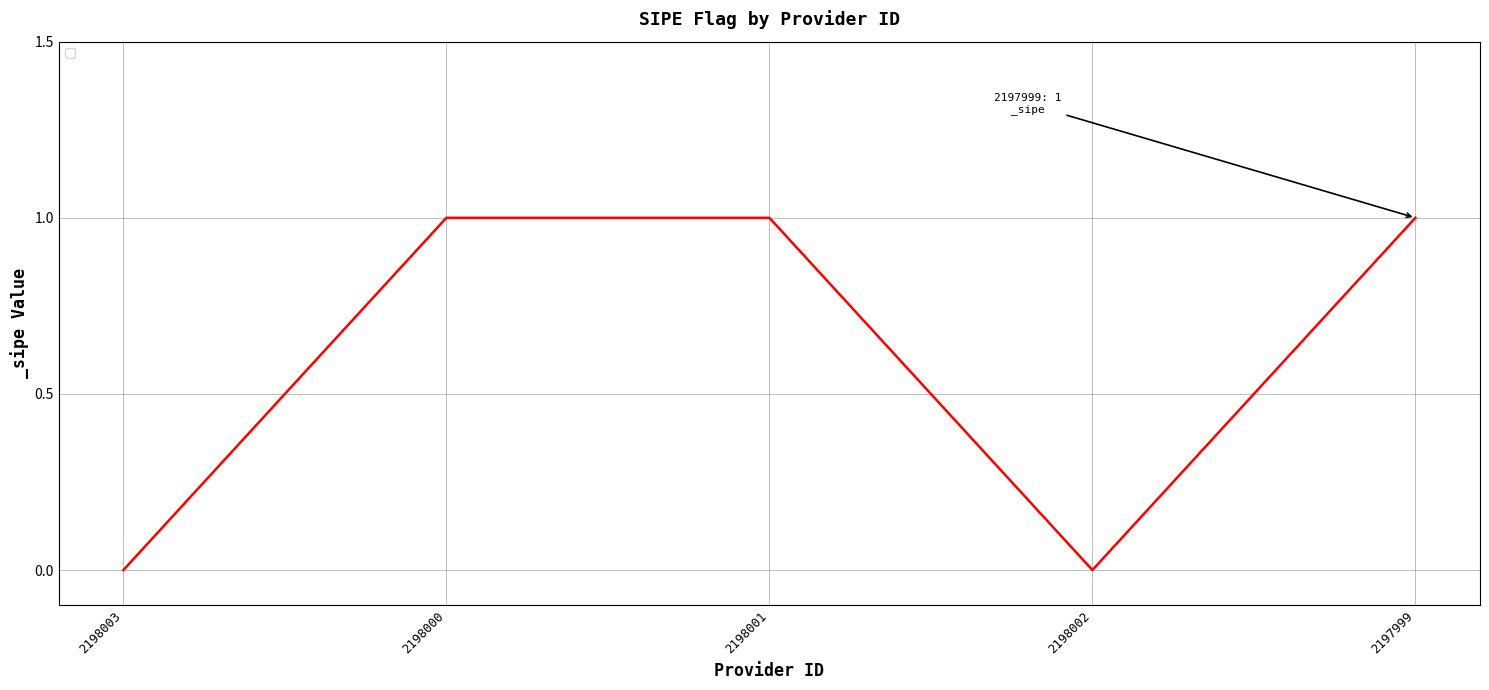

At which category does the data reach its first local valley?

2198002